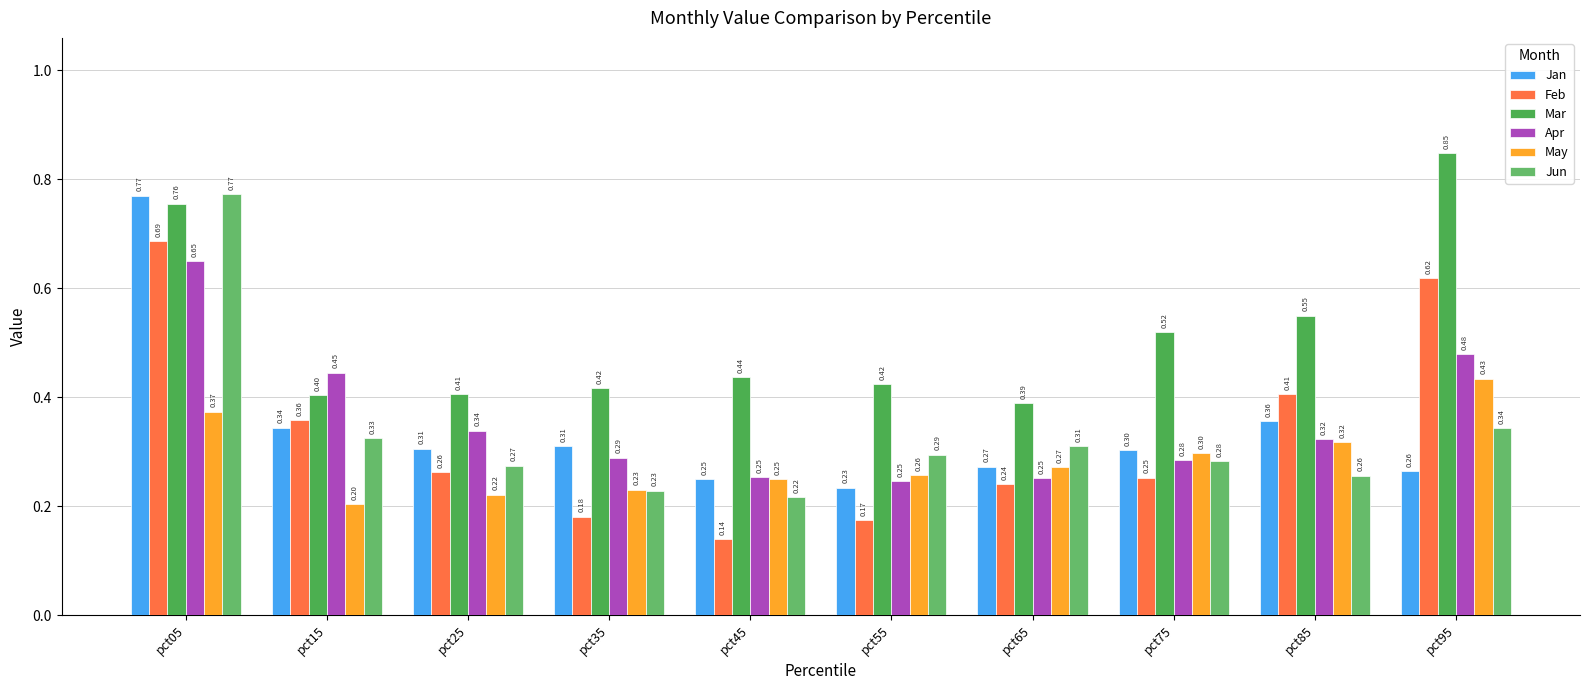

Reading left to right, what are all the values shown in this chart?

Jan: 0.8	0.3	0.3	0.3	0.2	0.2	0.3	0.3	0.4	0.3
Feb: 0.7	0.4	0.3	0.2	0.1	0.2	0.2	0.3	0.4	0.6
Mar: 0.8	0.4	0.4	0.4	0.4	0.4	0.4	0.5	0.5	0.8
Apr: 0.7	0.4	0.3	0.3	0.3	0.2	0.3	0.3	0.3	0.5
May: 0.4	0.2	0.2	0.2	0.2	0.3	0.3	0.3	0.3	0.4
Jun: 0.8	0.3	0.3	0.2	0.2	0.3	0.3	0.3	0.3	0.3